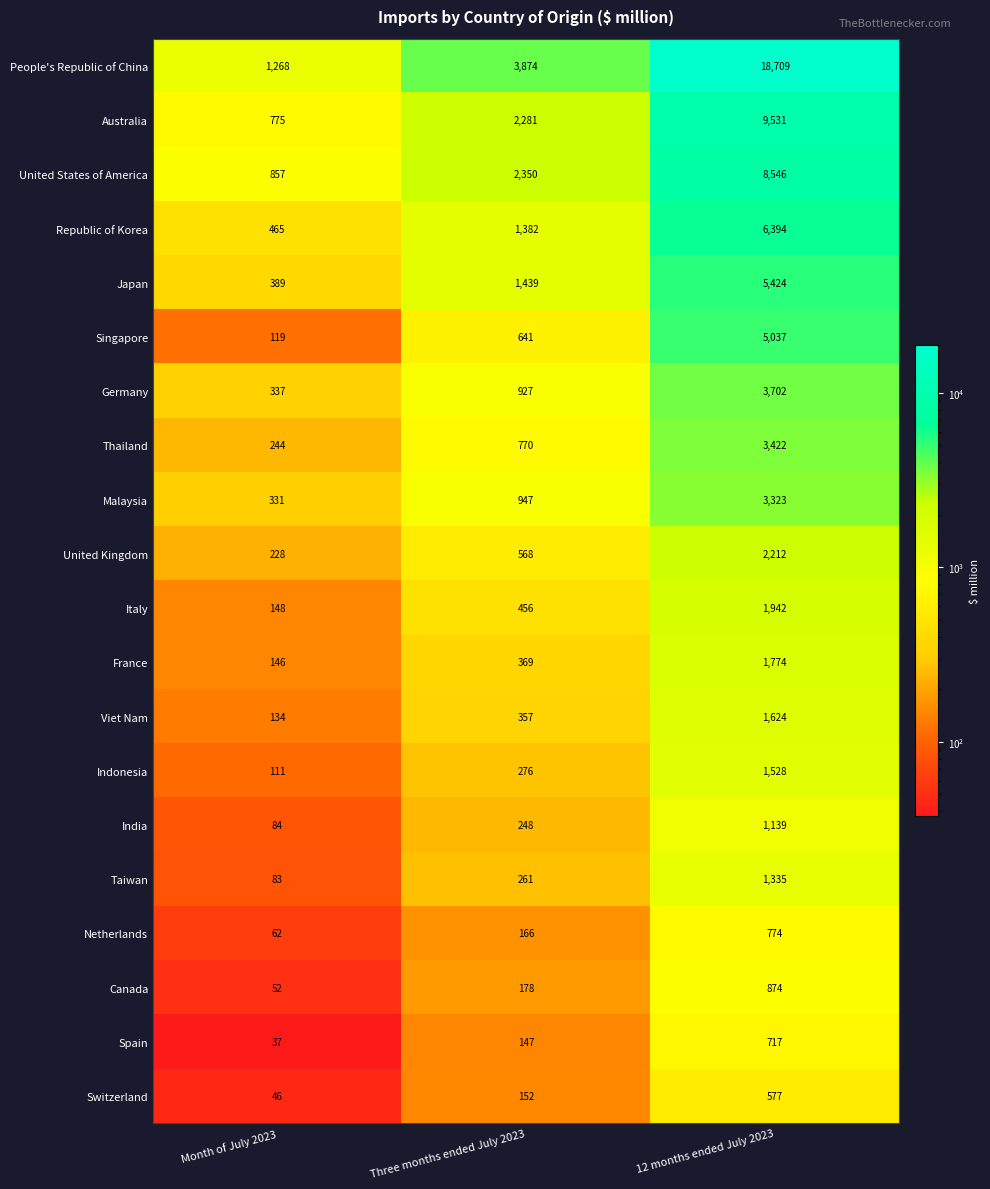

What is the smallest value displayed?

37